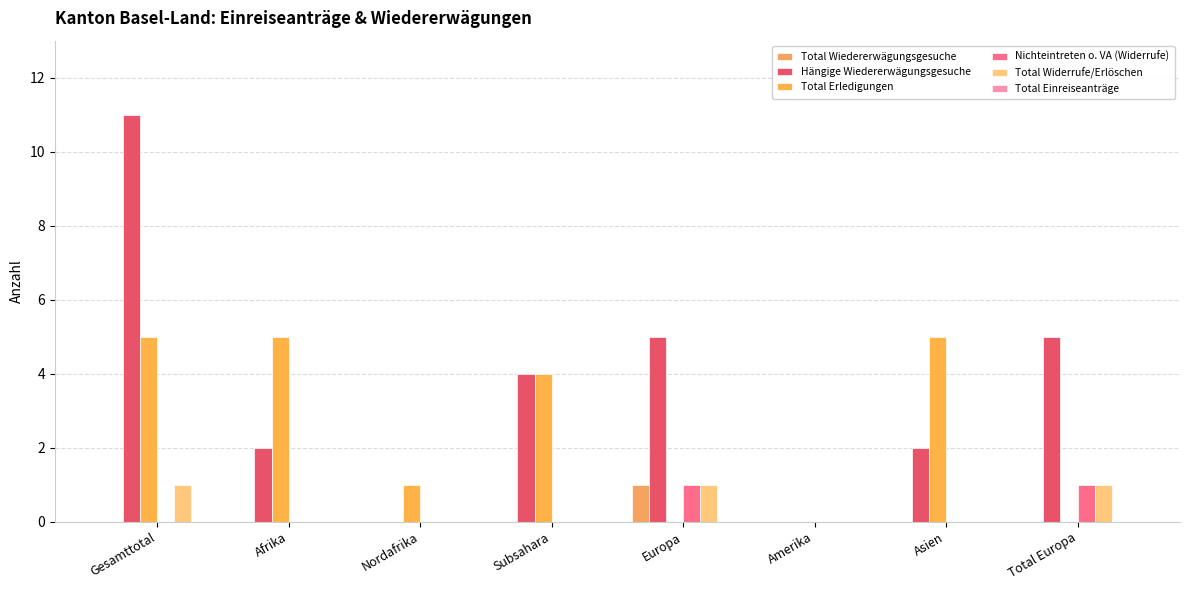

Are the bars horizontal?

No